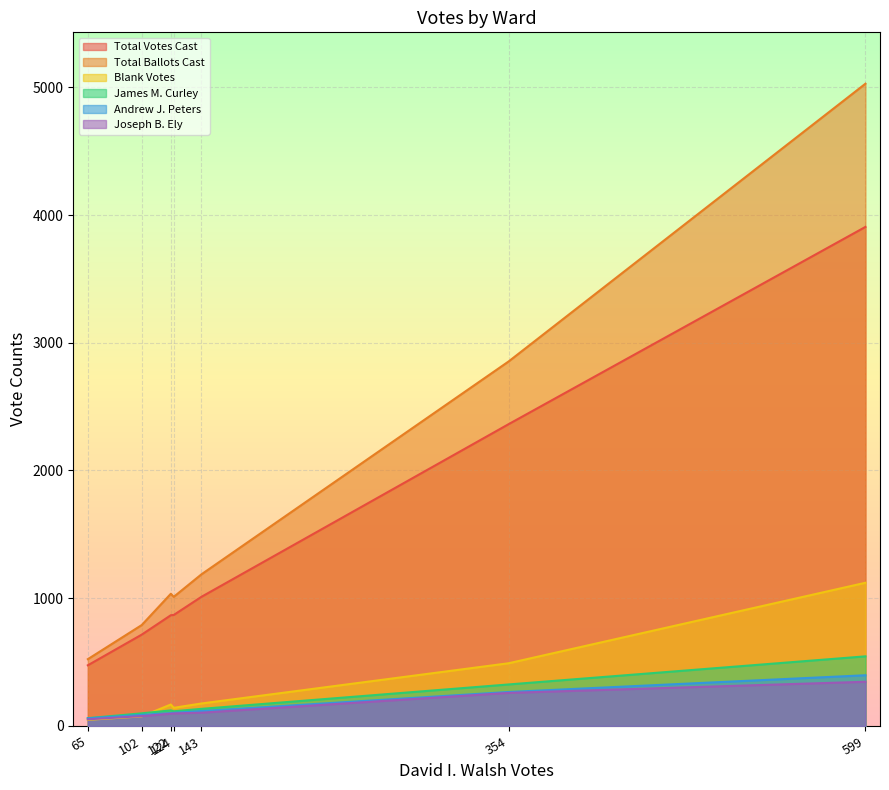

Is the value of James M. Curley at Ward 3 greater than the value of Blank Votes at Ward 7?

Yes